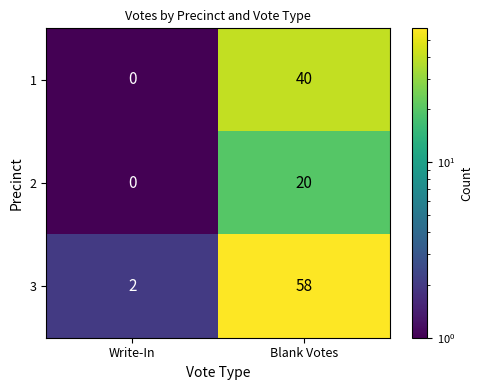

What is the smallest value displayed?

0